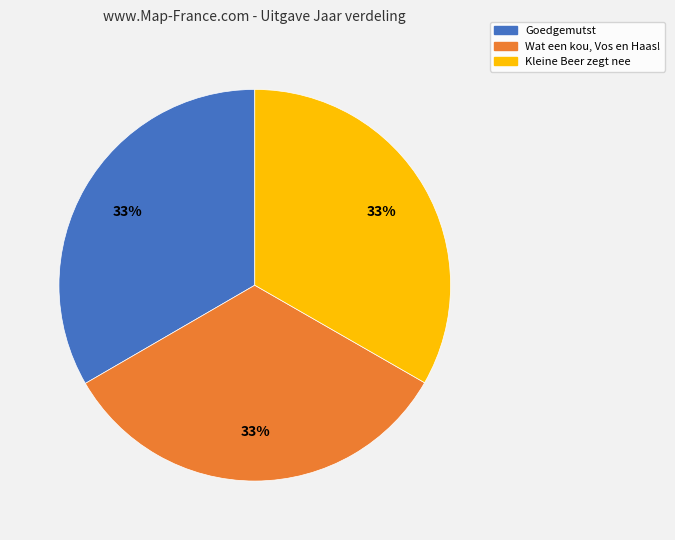

Combined, do Kleine Beer zegt nee and Goedgemutst account for over 50%?

Yes